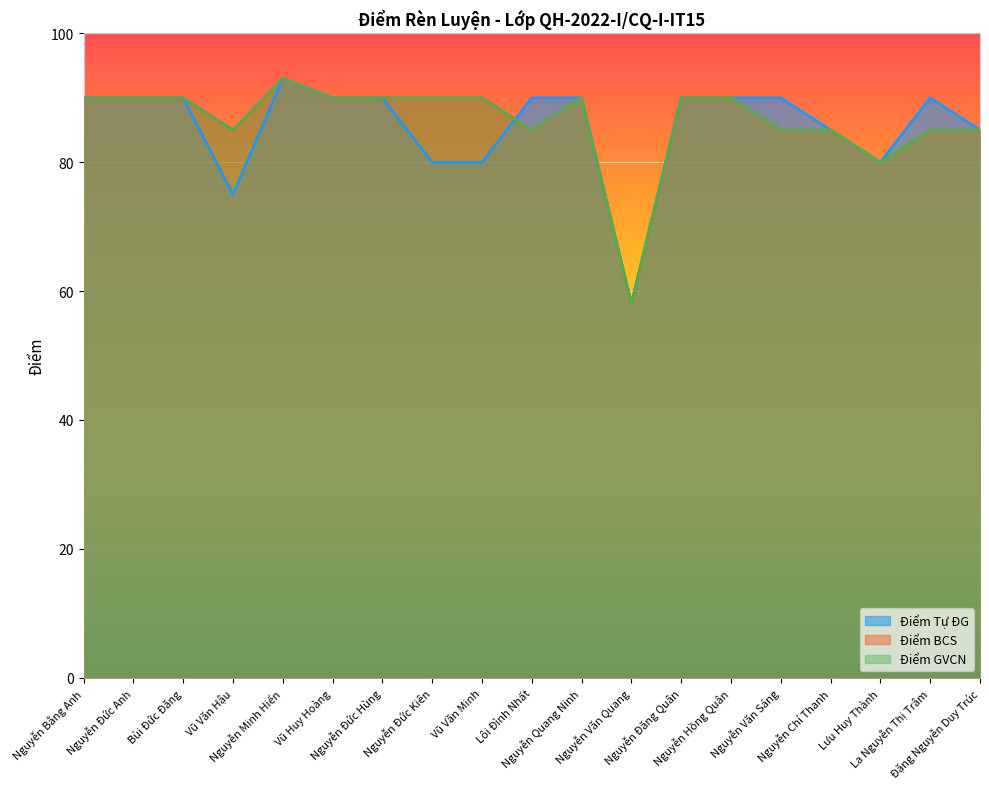

How many values in the Điểm BCS series are below 90?

8